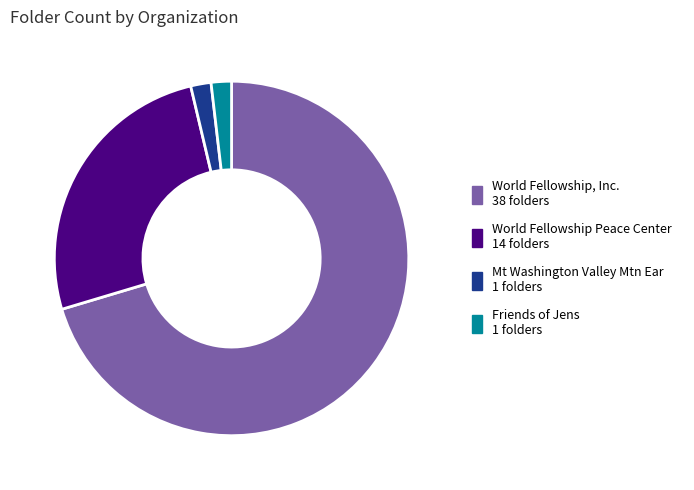

Does any single category account for the majority?

Yes